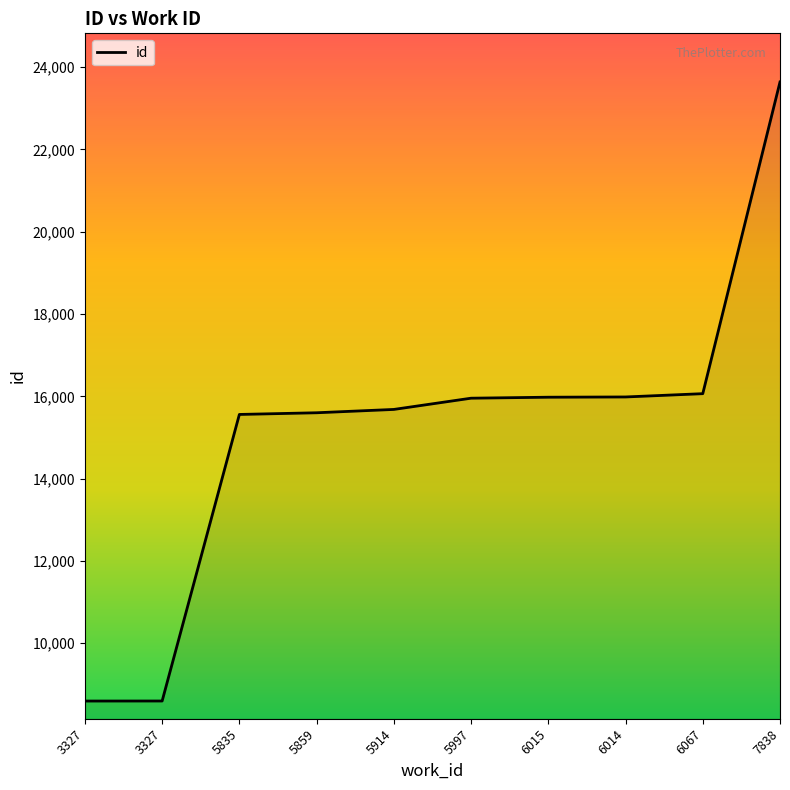

How many lines are shown in the chart?

1